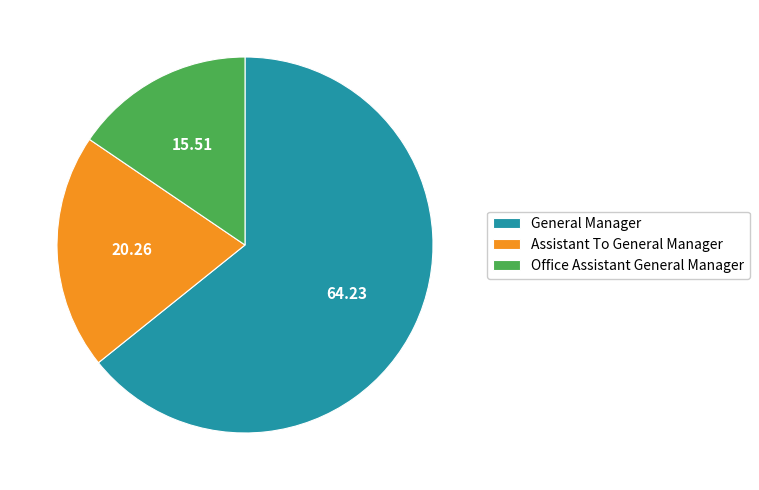

Approximately how many times larger is the value at Assistant To General Manager compared to Office Assistant General Manager?

1.3